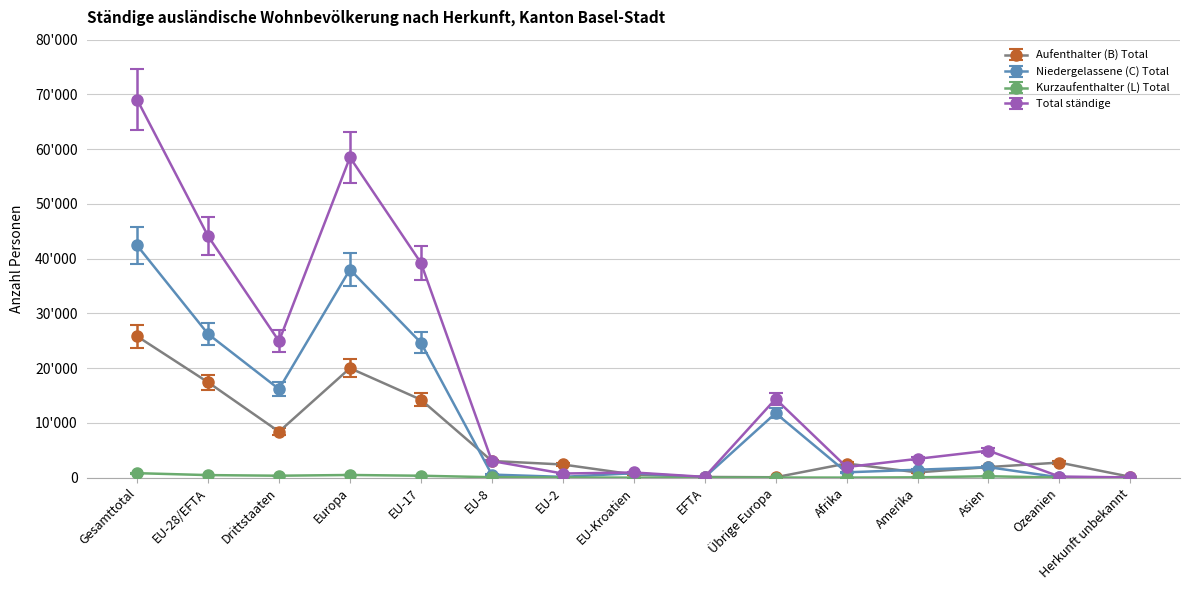

What is the sum of the Total ständige values at Ozeanien and Afrika?

2311.2